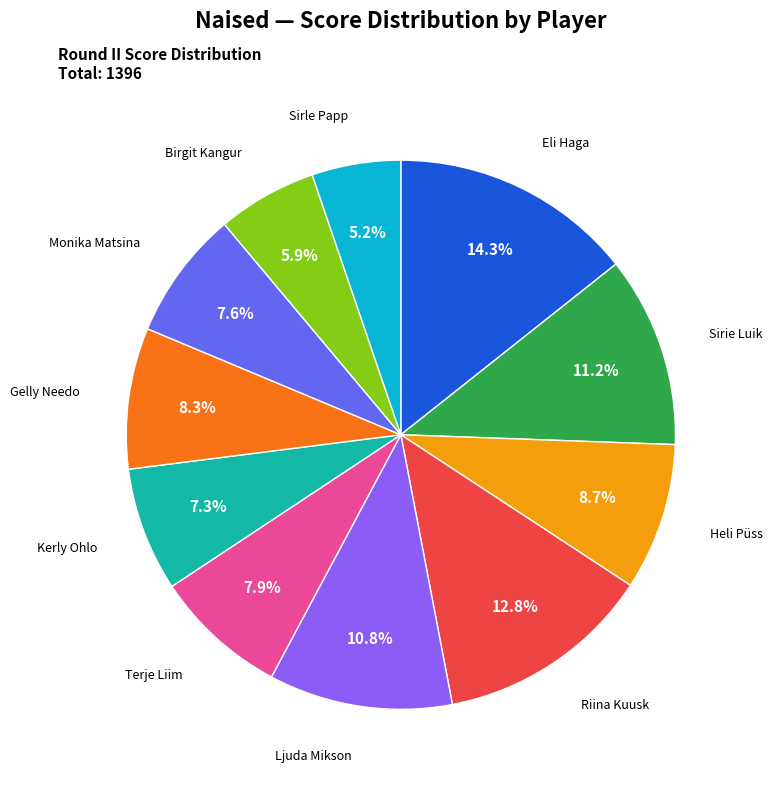

Which category has the smallest portion of the pie?

Sirle Papp